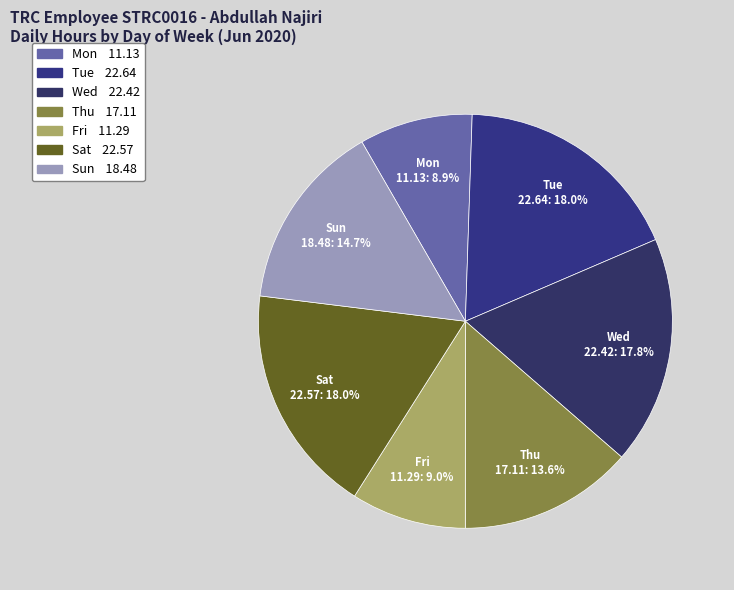

How much of the chart is everything except Wed?

82.2%